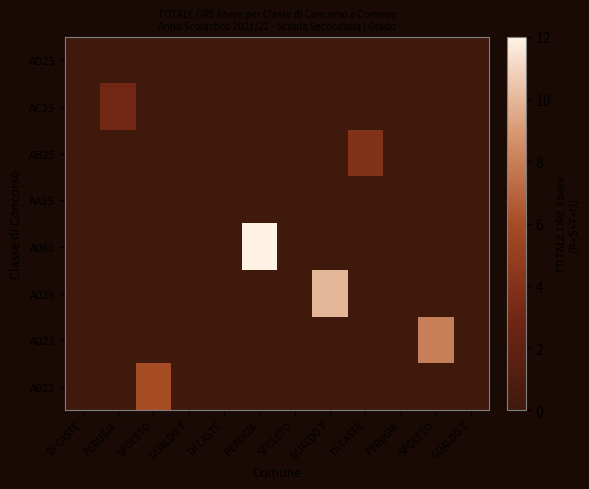

Between PERUGIA and DI CASTE, which is larger?

PERUGIA